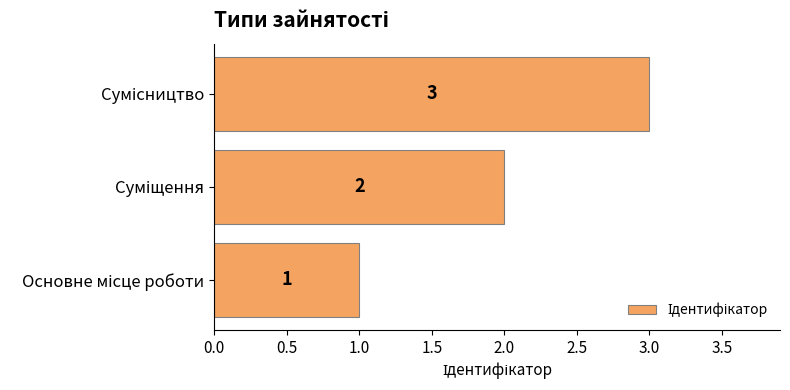

What is the smallest value displayed?

1